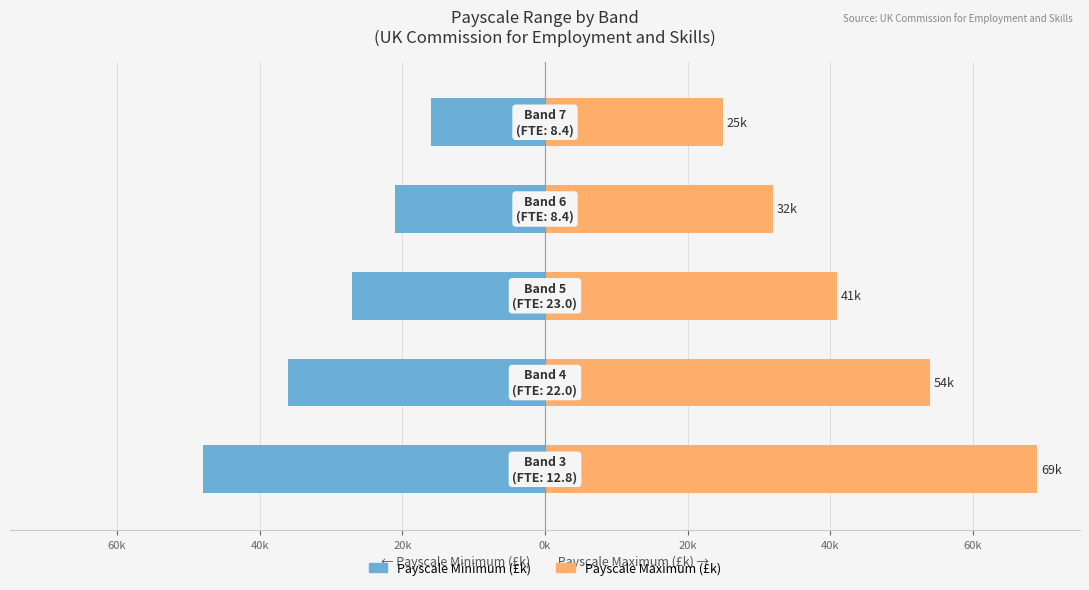

The Payscale Minimum (£k) series shows -6 at 0k. True or false?

False